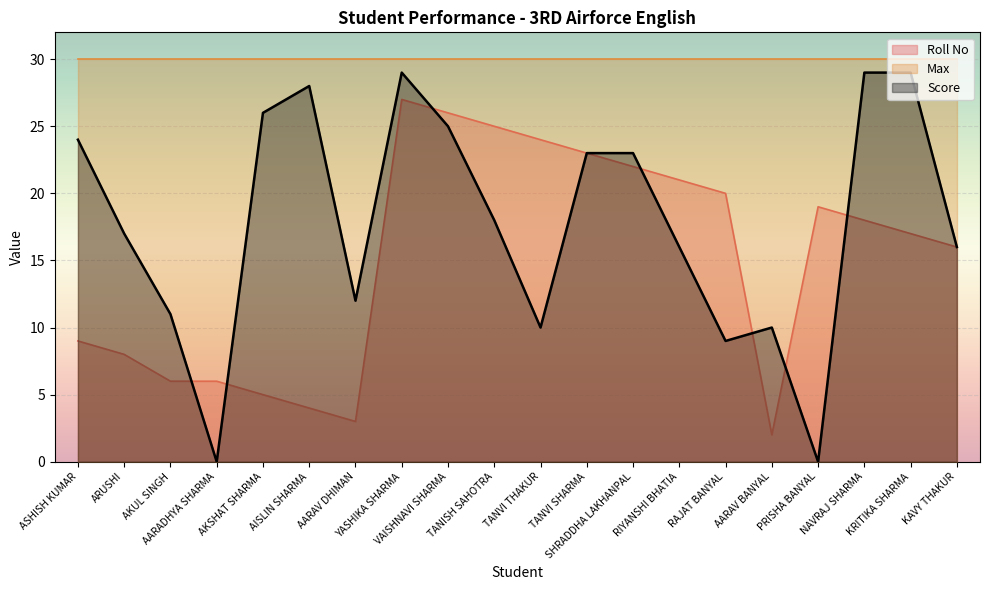

What position from the right is PRISHA BANYAL?

4